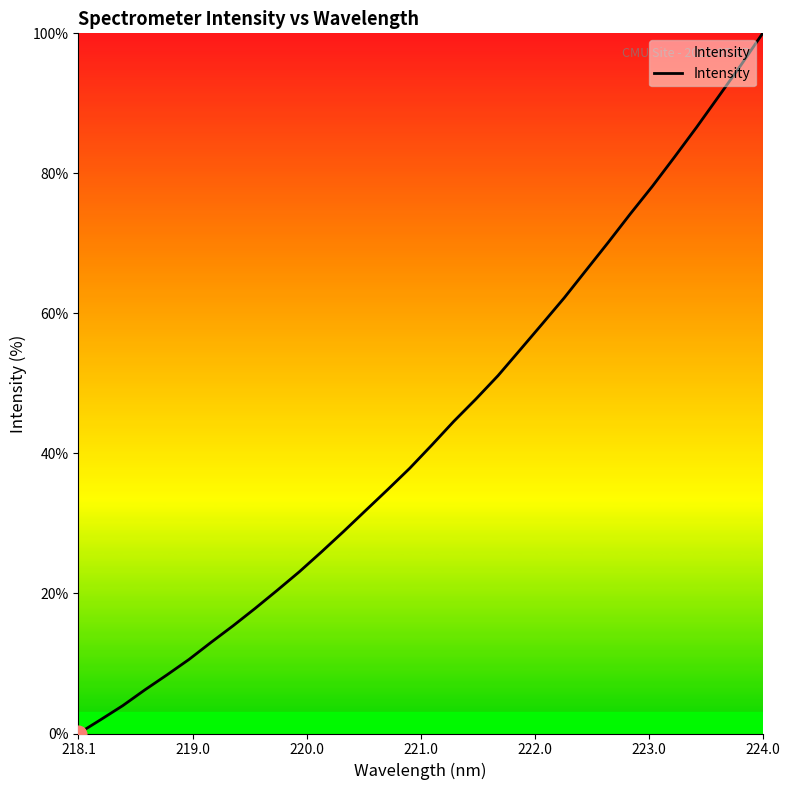

What is the difference between the second highest and second lowest values?

93.4